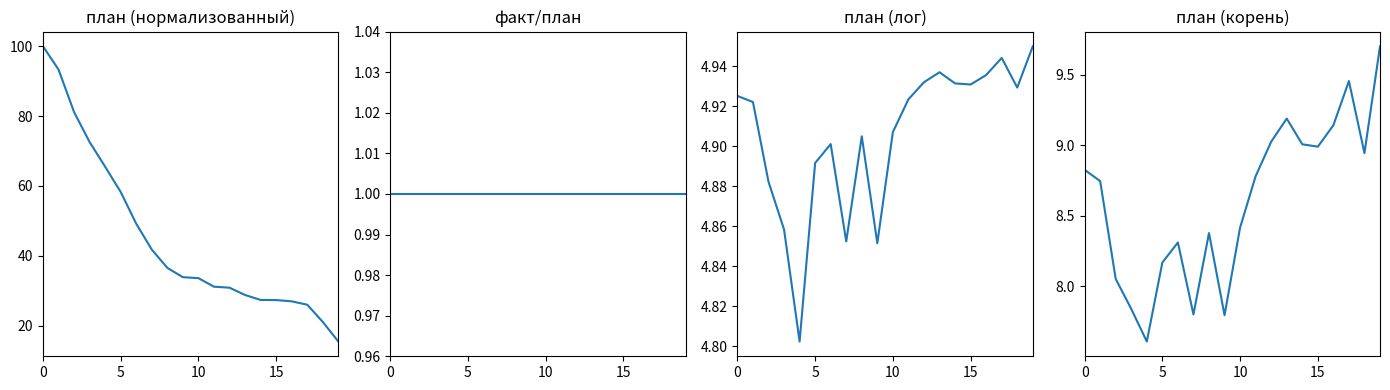

True or false: факт/план has more than 1 interior local peaks.

False